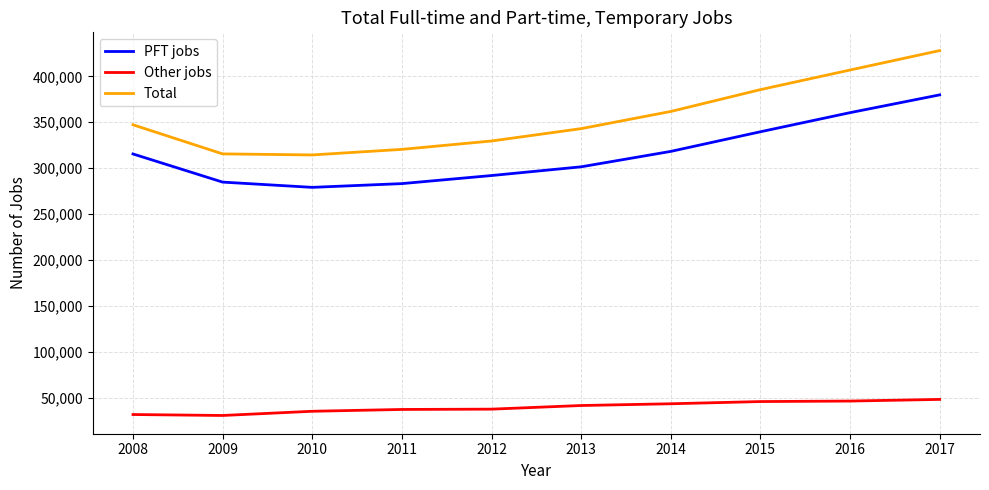

Which series changed the most between 2013 and 2017?

Total